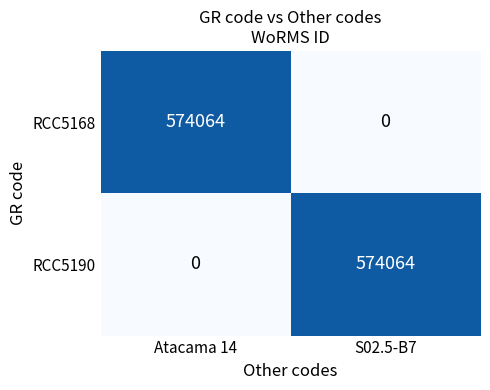

How many series are shown in this chart?

2